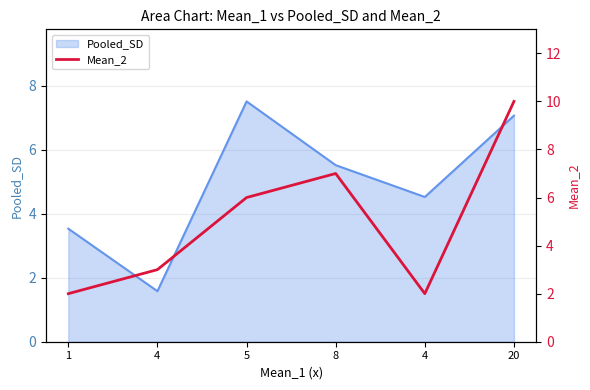

How many points are higher than both their immediate neighbors (excluding endpoints)?

1